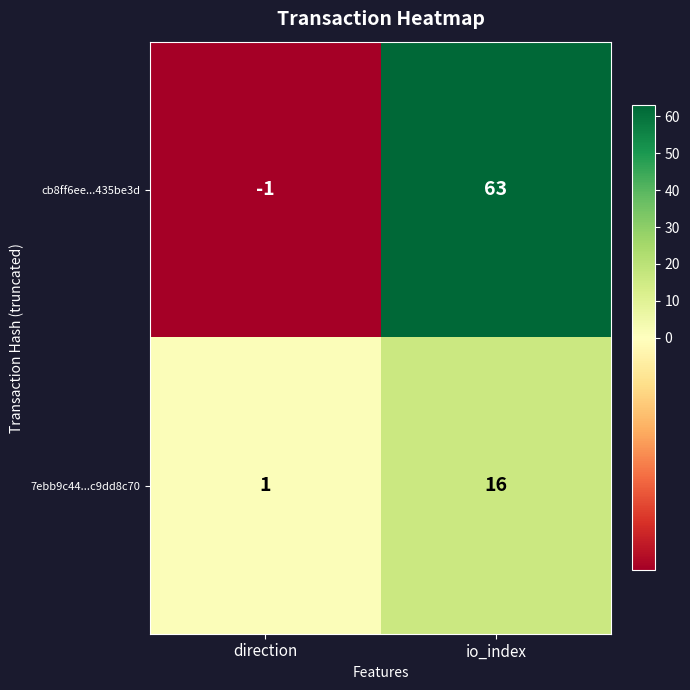

What is the difference between the maximum and minimum values in the cb8ff6ee...435be3d series?

64